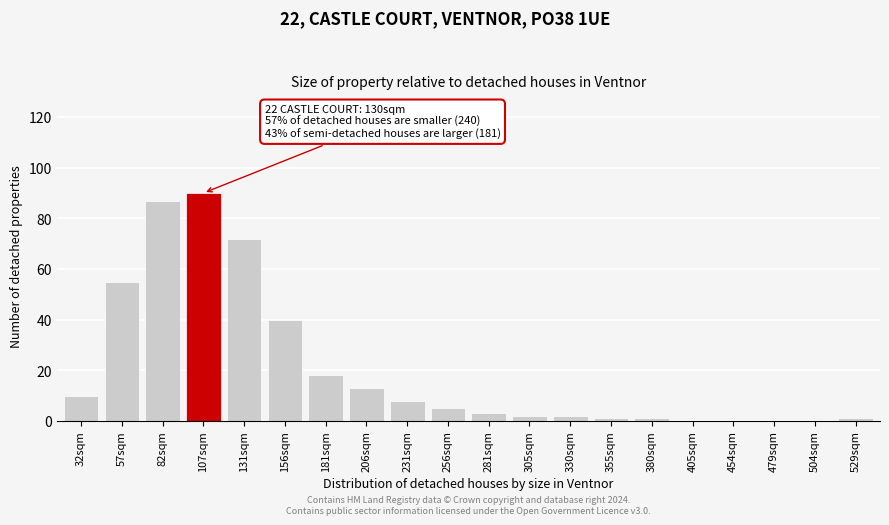

Reading left to right, extract all data points from this chart.

32sqm=10	57sqm=55	82sqm=87	107sqm=90	131sqm=72	156sqm=40	181sqm=18	206sqm=13	231sqm=8	256sqm=5	281sqm=3	305sqm=2	330sqm=2	355sqm=1	380sqm=1	405sqm=0	454sqm=0	479sqm=0	504sqm=0	529sqm=1